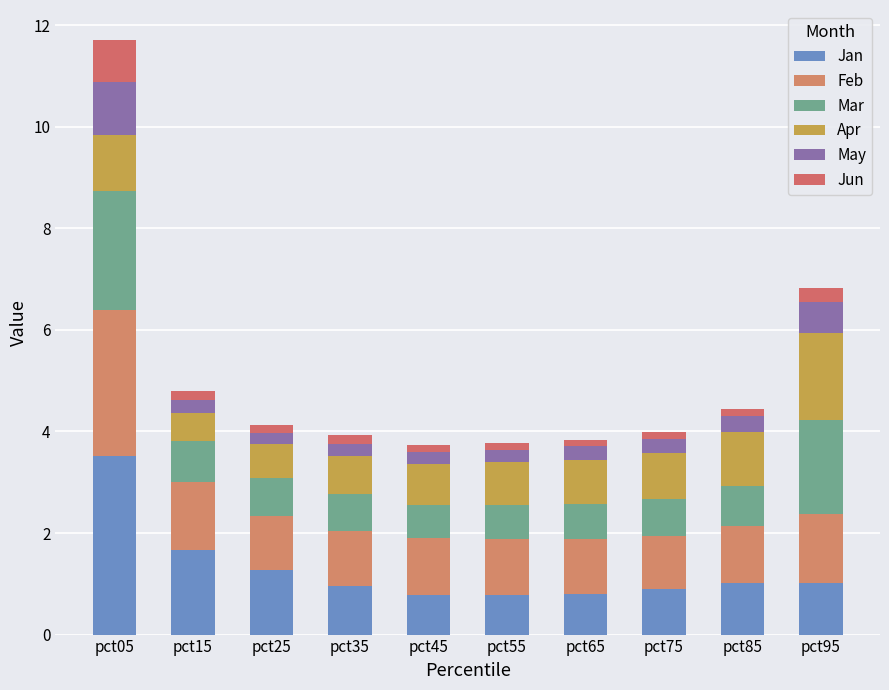

What are all the series names shown in the legend?

Jan, Feb, Mar, Apr, May, Jun